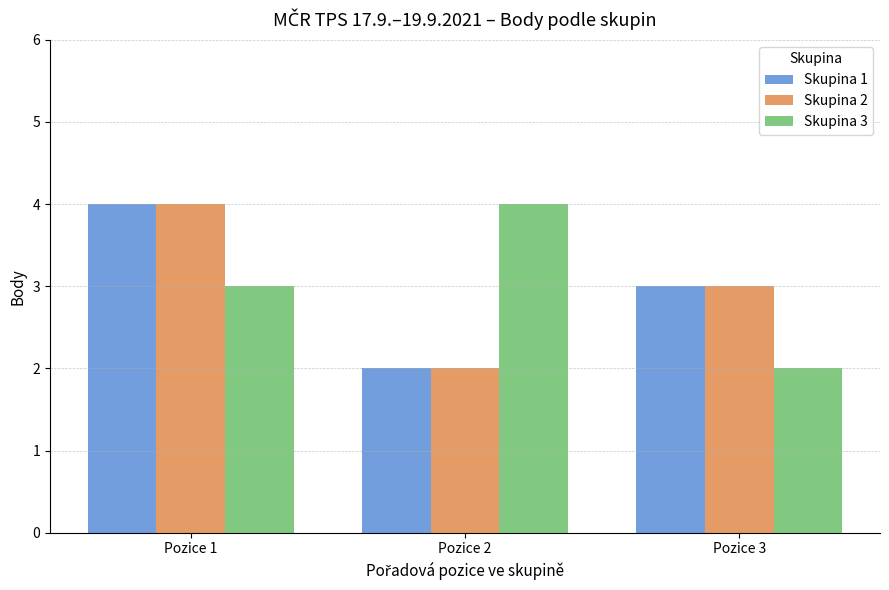

What is the total value across all series at Pozice 1?

11